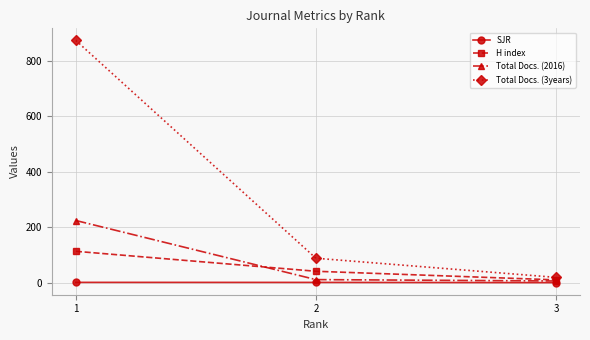

What is the greatest value displayed?

873.0